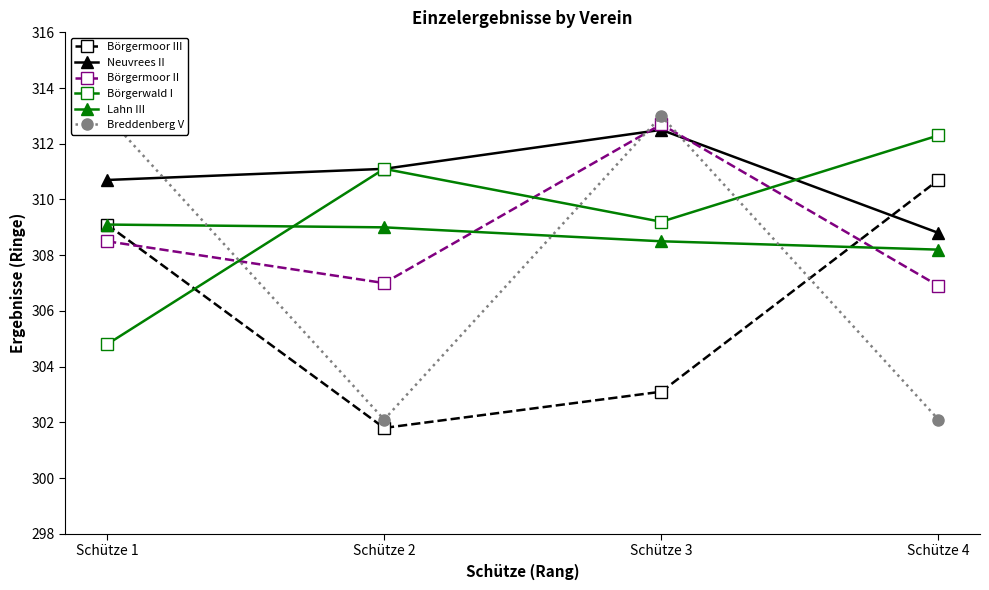

The value of Börgerwald I at Schütze 1 is 304.8. True or false?

True